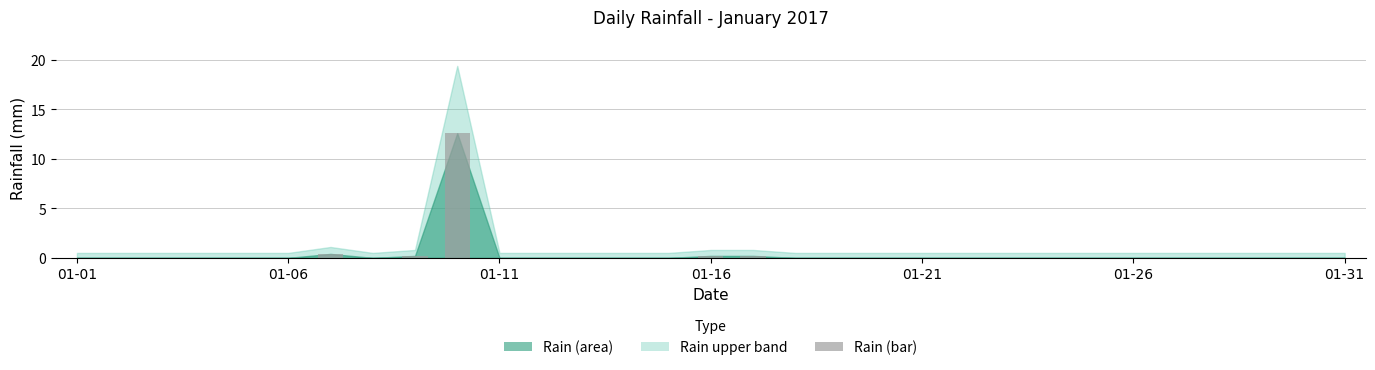

How many series are shown in this chart?

1